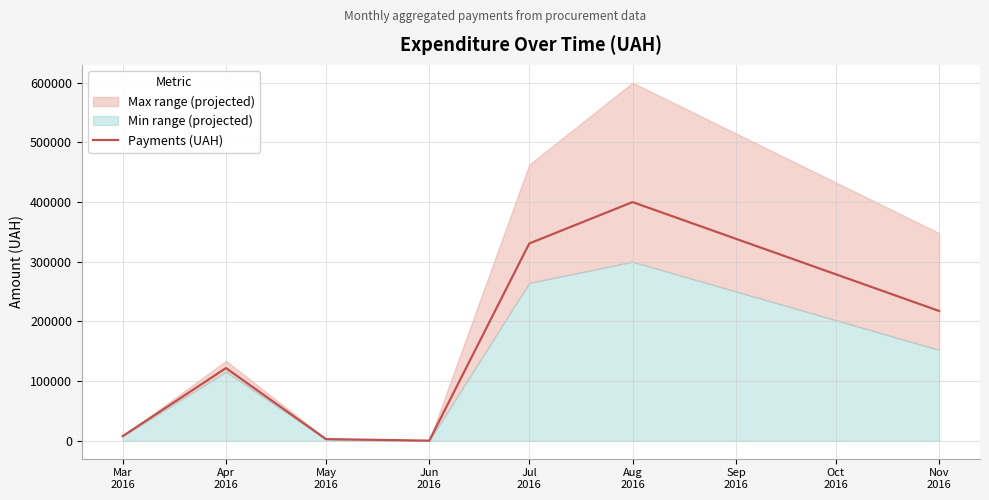

What is the approximate value at Jun
2016?

216.0